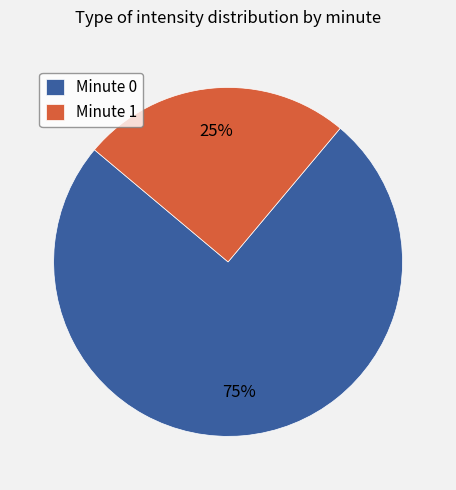

Count the number of slices in the pie.

2